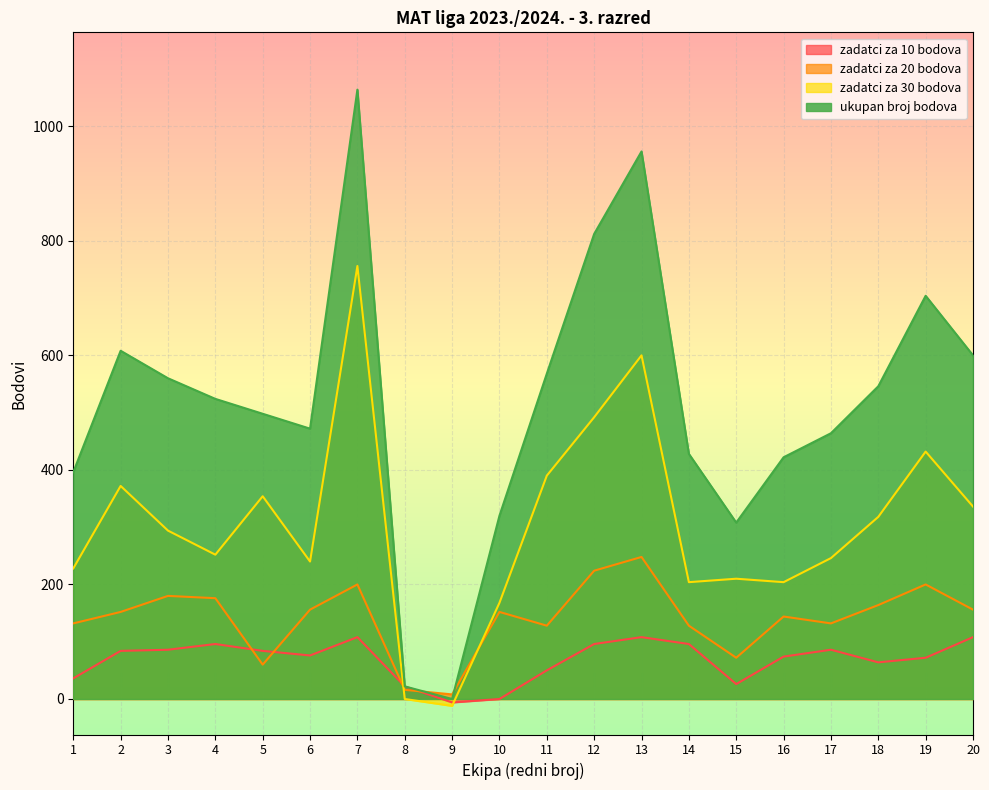

Where is ukupan broj bodova nearest to the value 532?

4